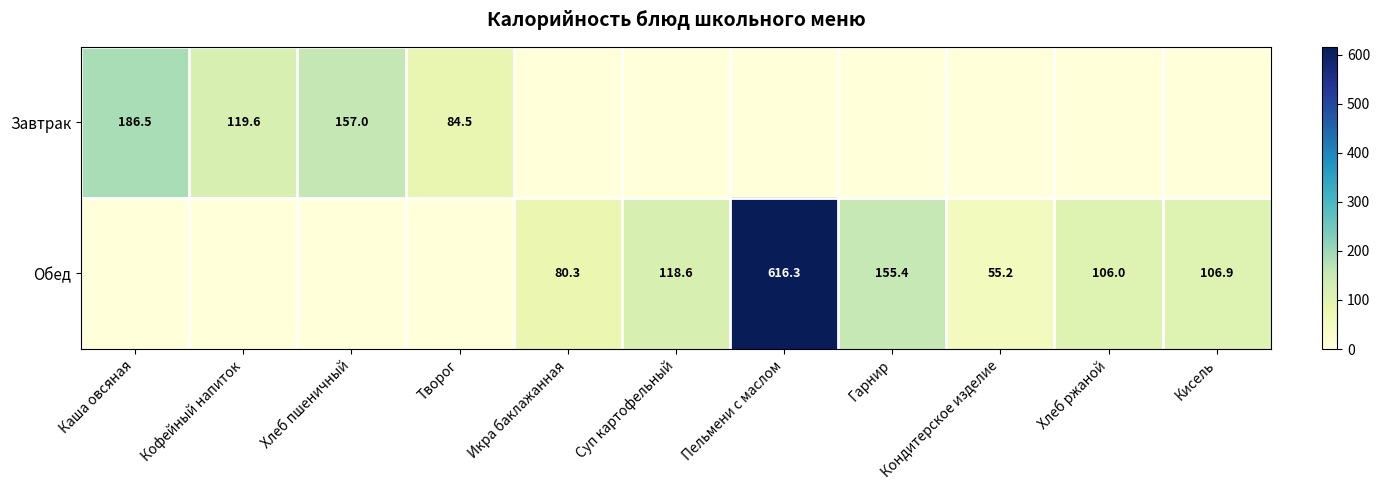

At how many categories does at least one series exceed 173?

2